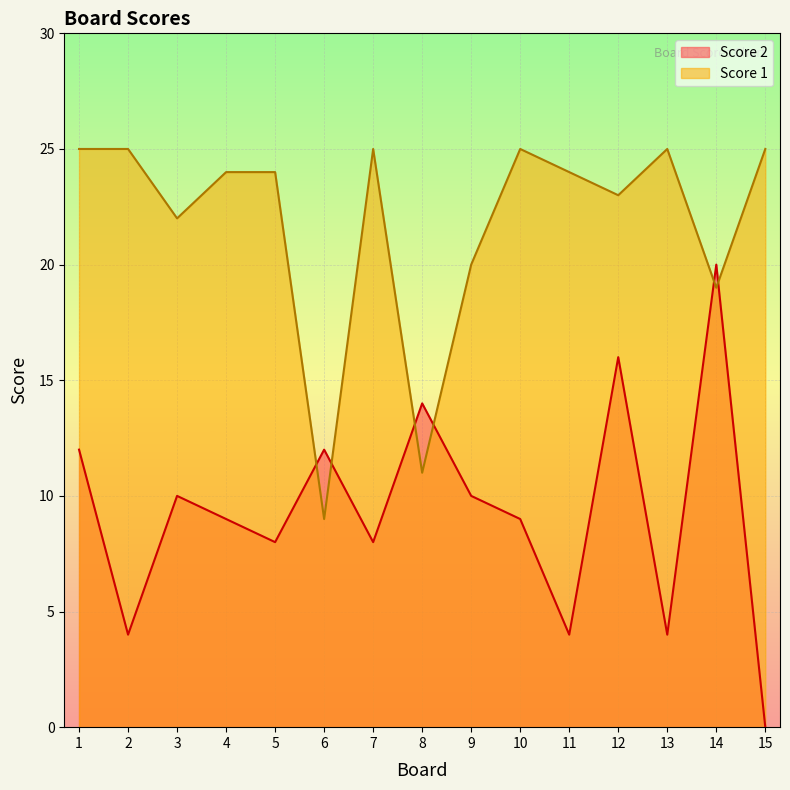

What is the maximum value for Score 1?

25